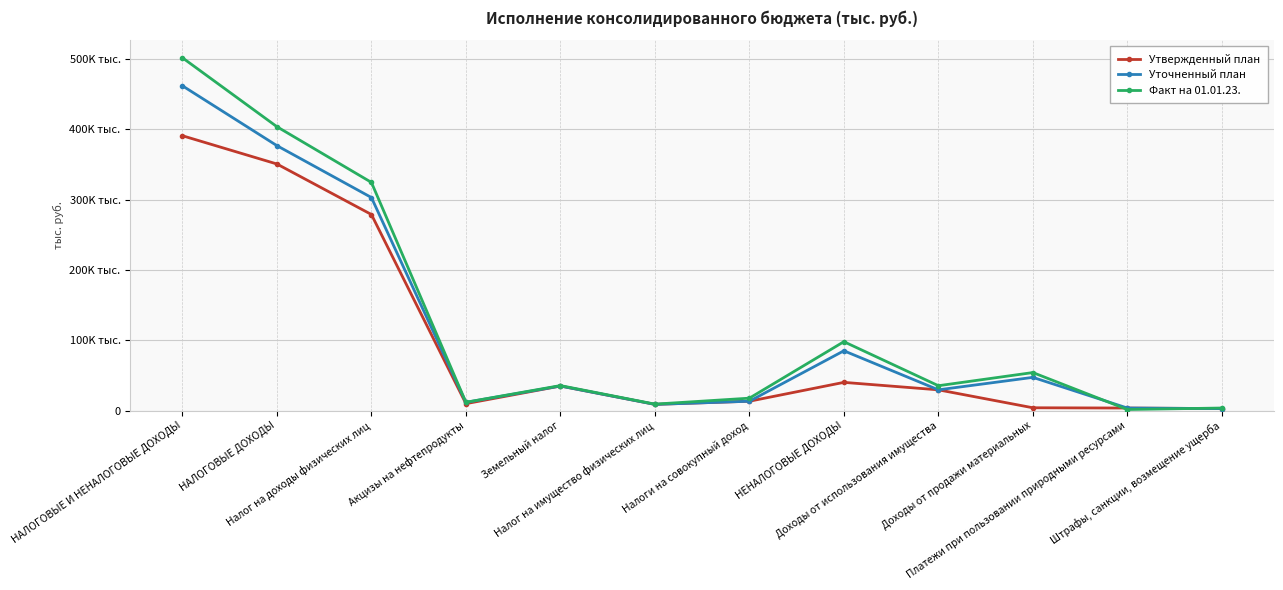

Rank the series at Налог на доходы физических лиц from lowest to highest value.

Утвержденный план, Уточненный план, Факт на 01.01.23.